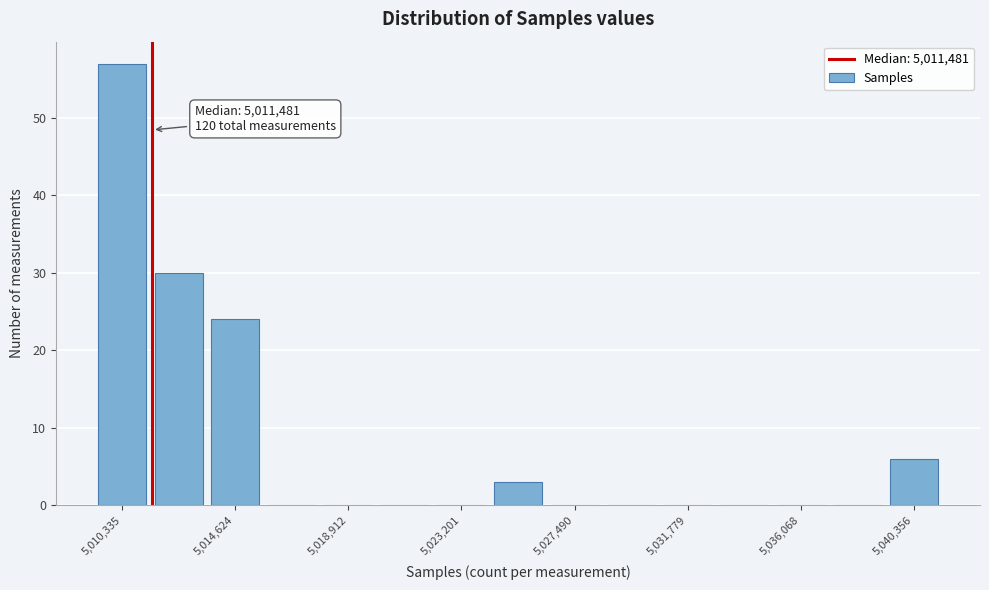

Which range on the x-axis has the tallest bar?

5009500 to 5011500